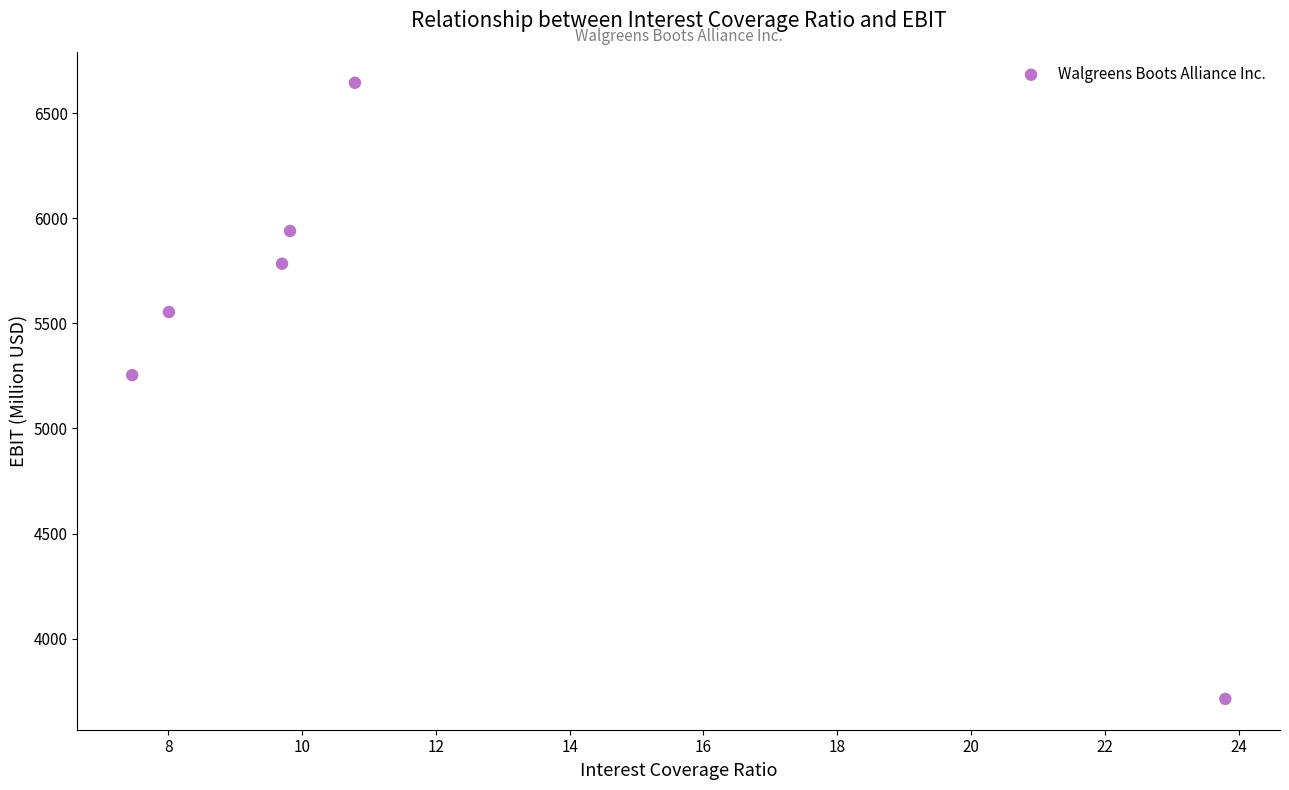

What Y value in the scatter plot is closest to 5179?

5254